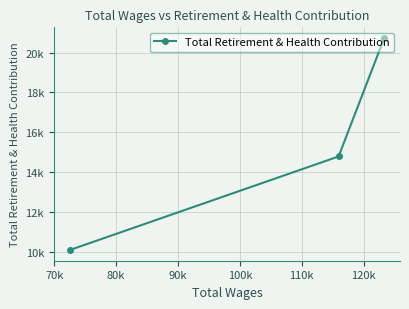

Does the chart have visible grid lines?

Yes